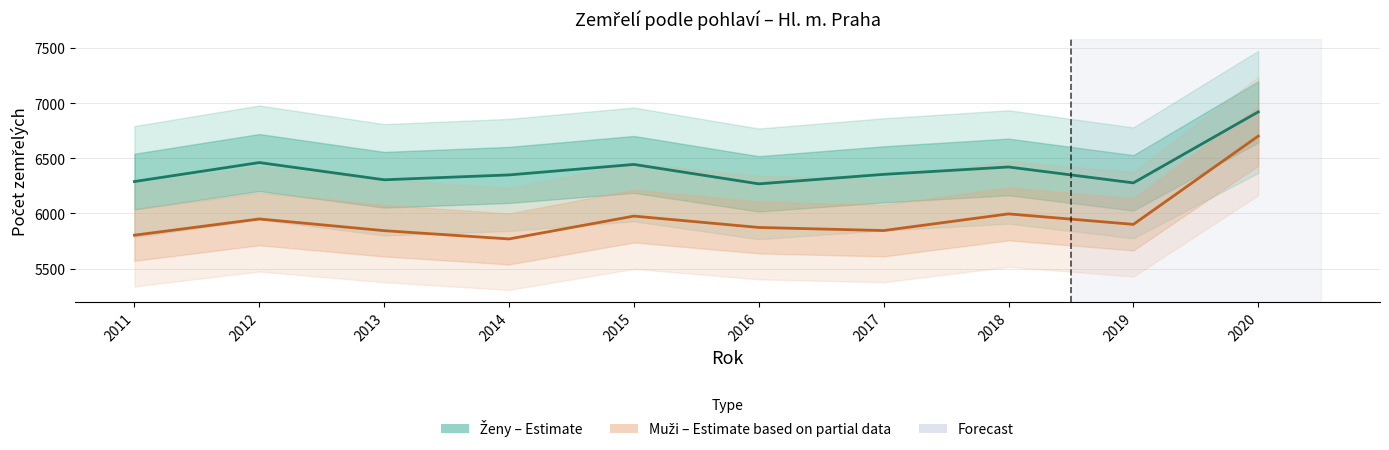

What is the value of the Muži (Estimate based on partial data) point at the 3rd from the left?

5844